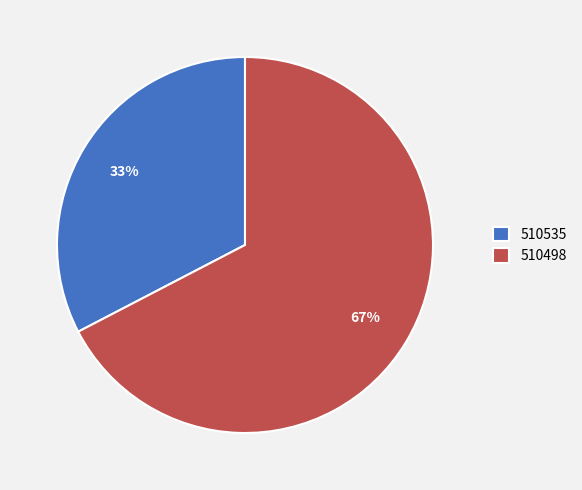

What percentage is the 510535 slice, to the nearest percent?

33%